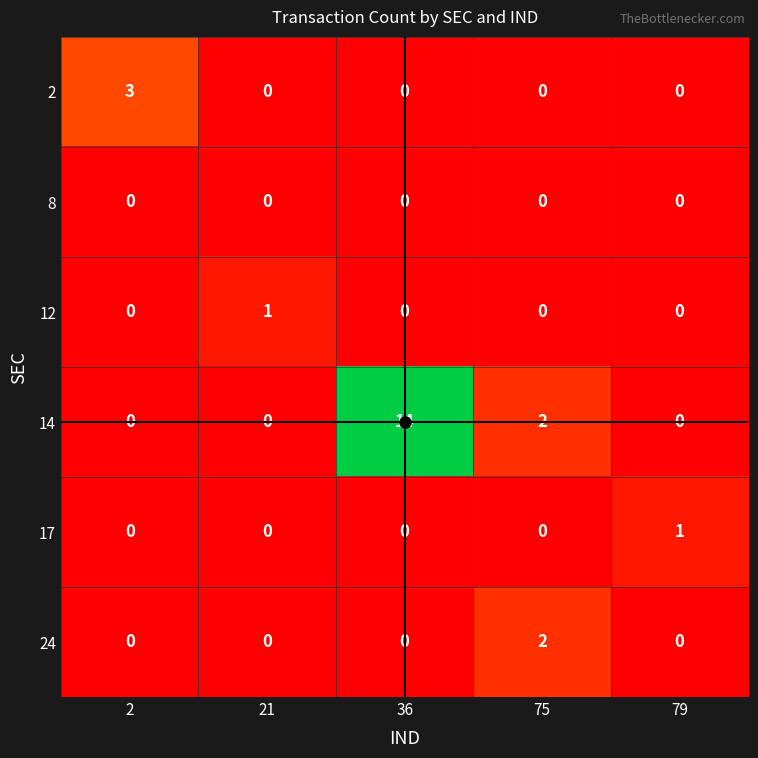

Count the 24 values in the range 0 to 1.

4